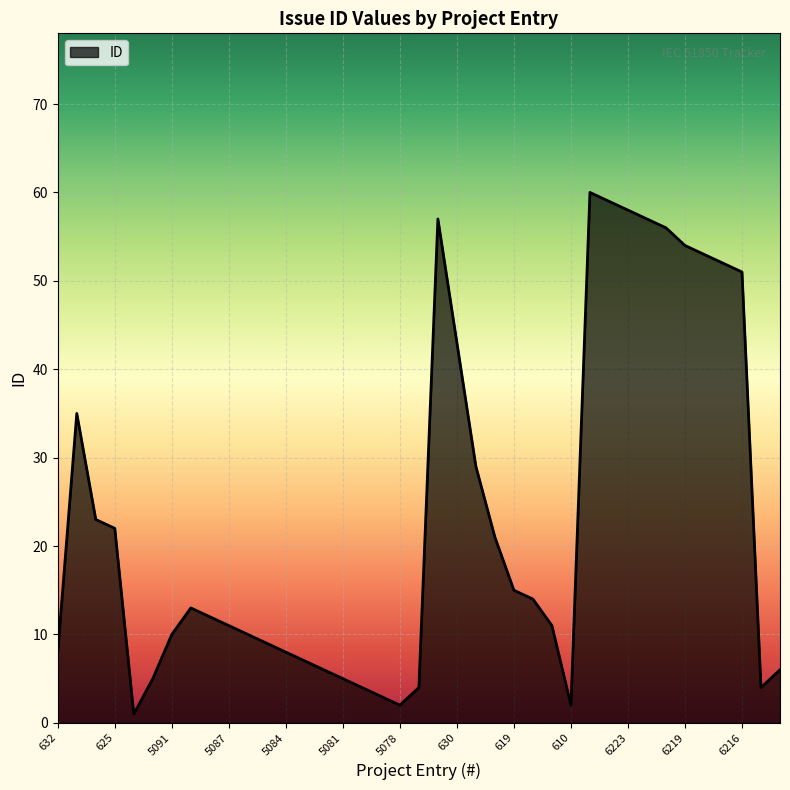

What is the greatest value displayed?

60